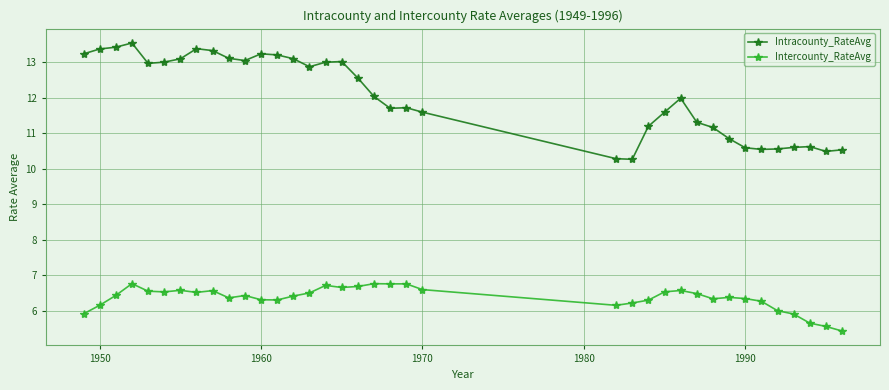

Which series has the largest total across all categories?

Intracounty_RateAvg